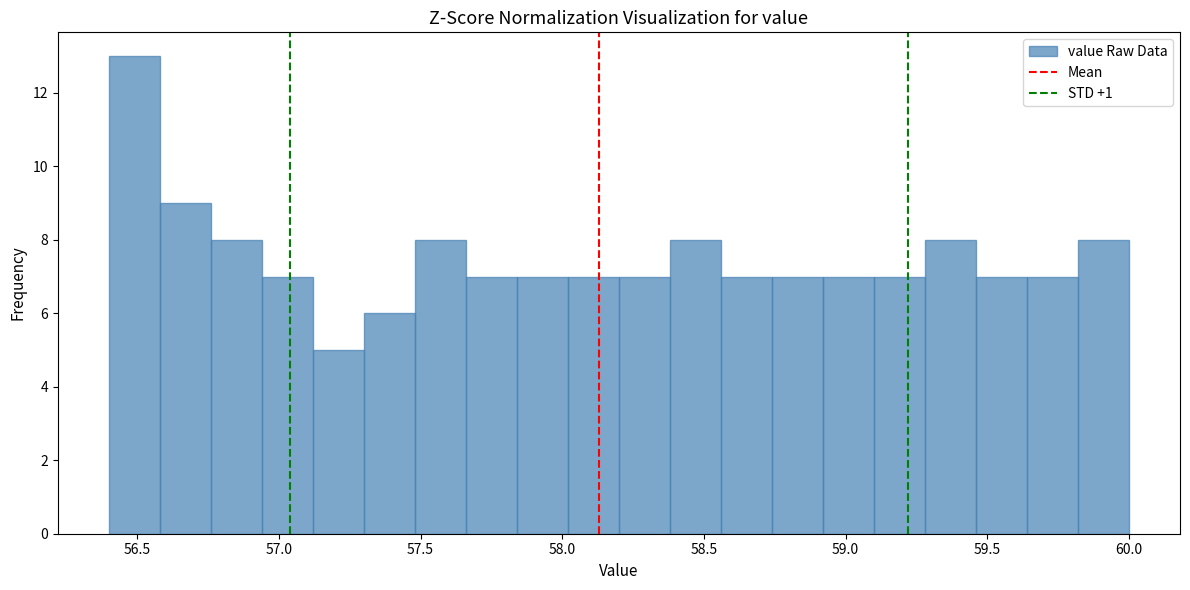

Read against the x-axis, roughly where is the centre of the tallest bar?

56.50